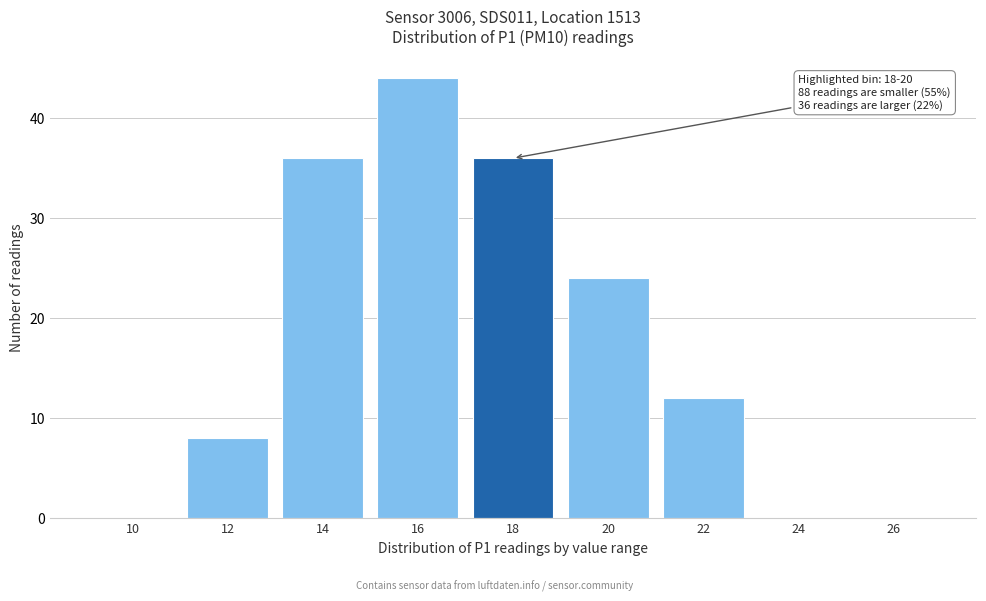

Reading left to right, what are all the values shown in this chart?

10=0	12=8	14=36	16=44	18=36	20=24	22=12	24=0	26=0